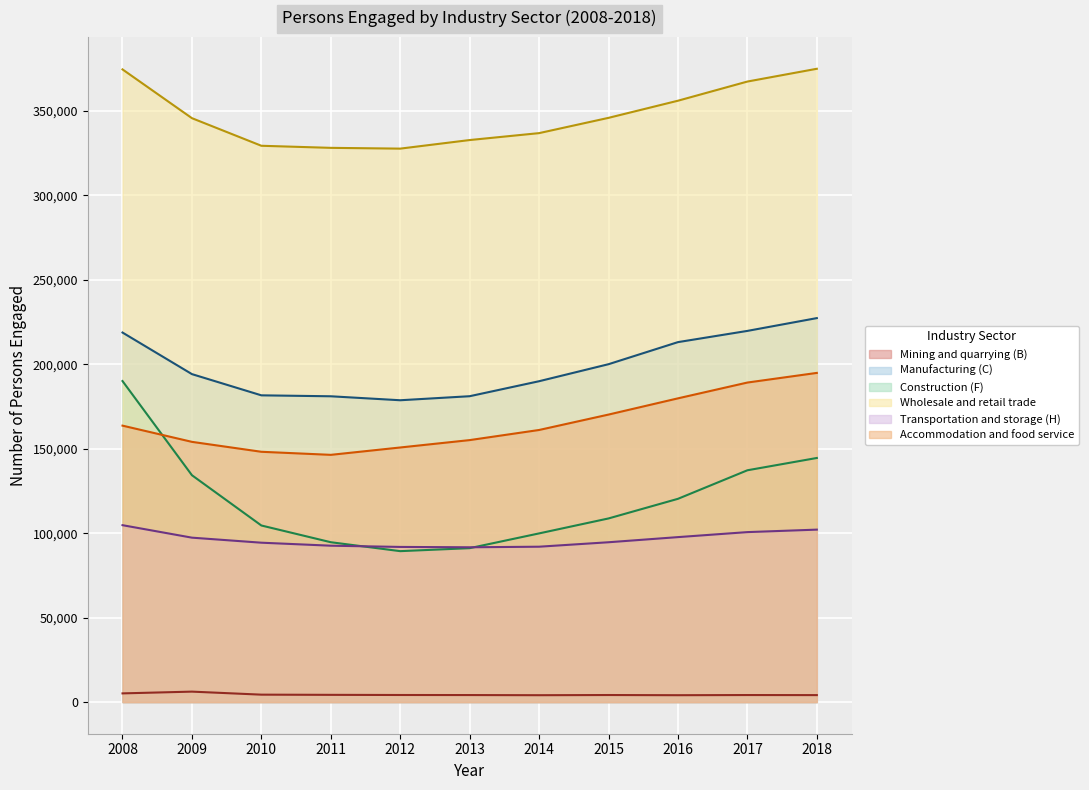

What is the sum of all Manufacturing (C) values?

2185646